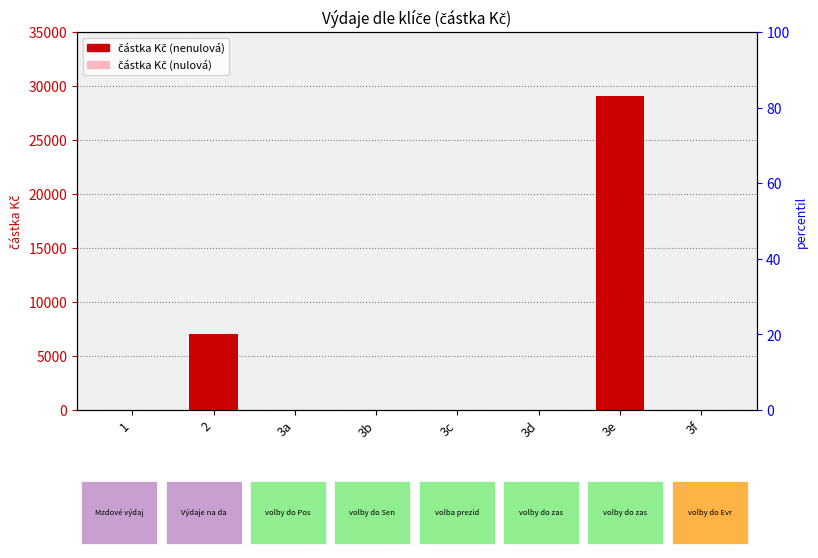

What is the greatest value displayed?

29103